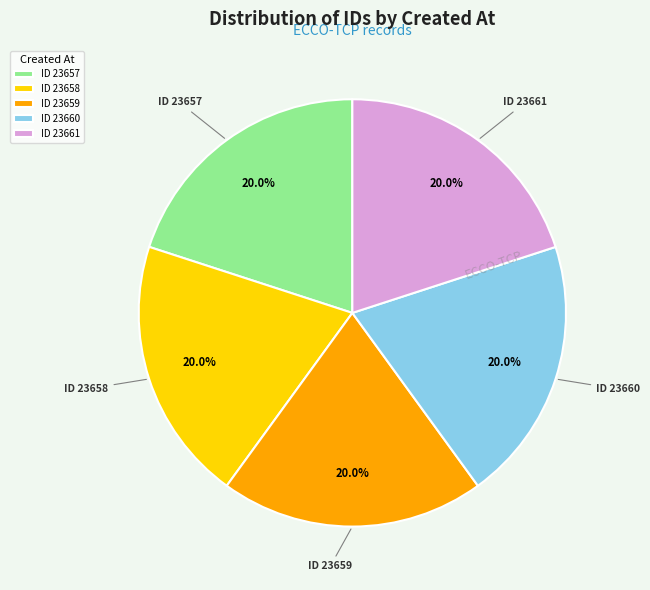

Is there any slice that represents more than half of the pie?

No